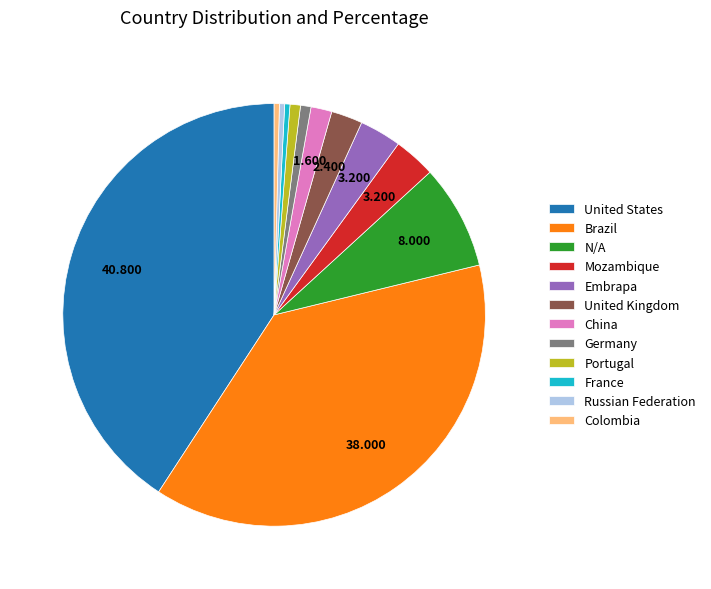

The United States slice represents 48% of the pie. True or false?

False